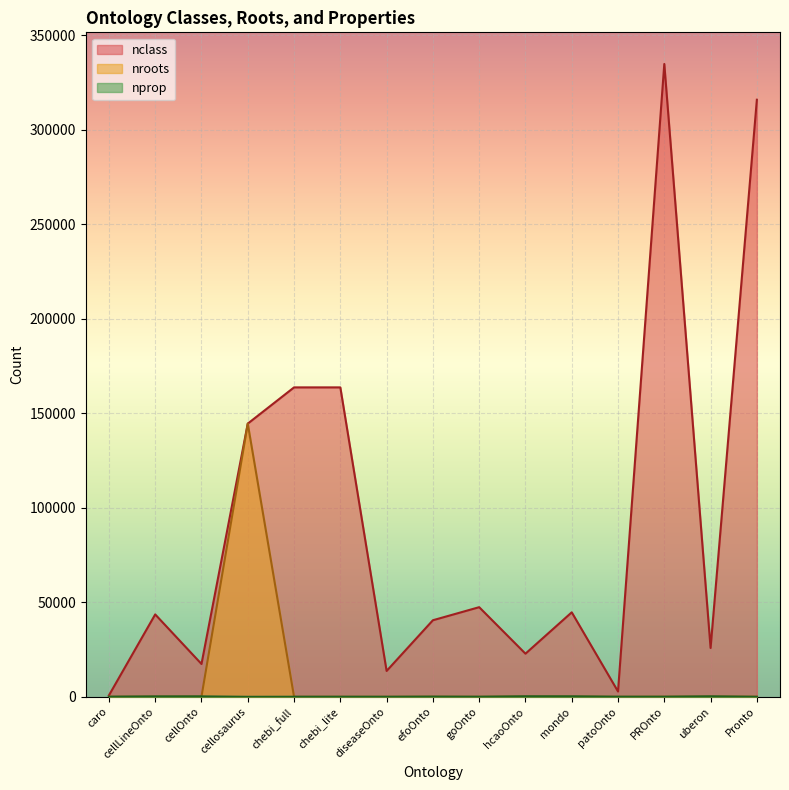

What is the label of the 2nd point from the left?

cellLineOnto